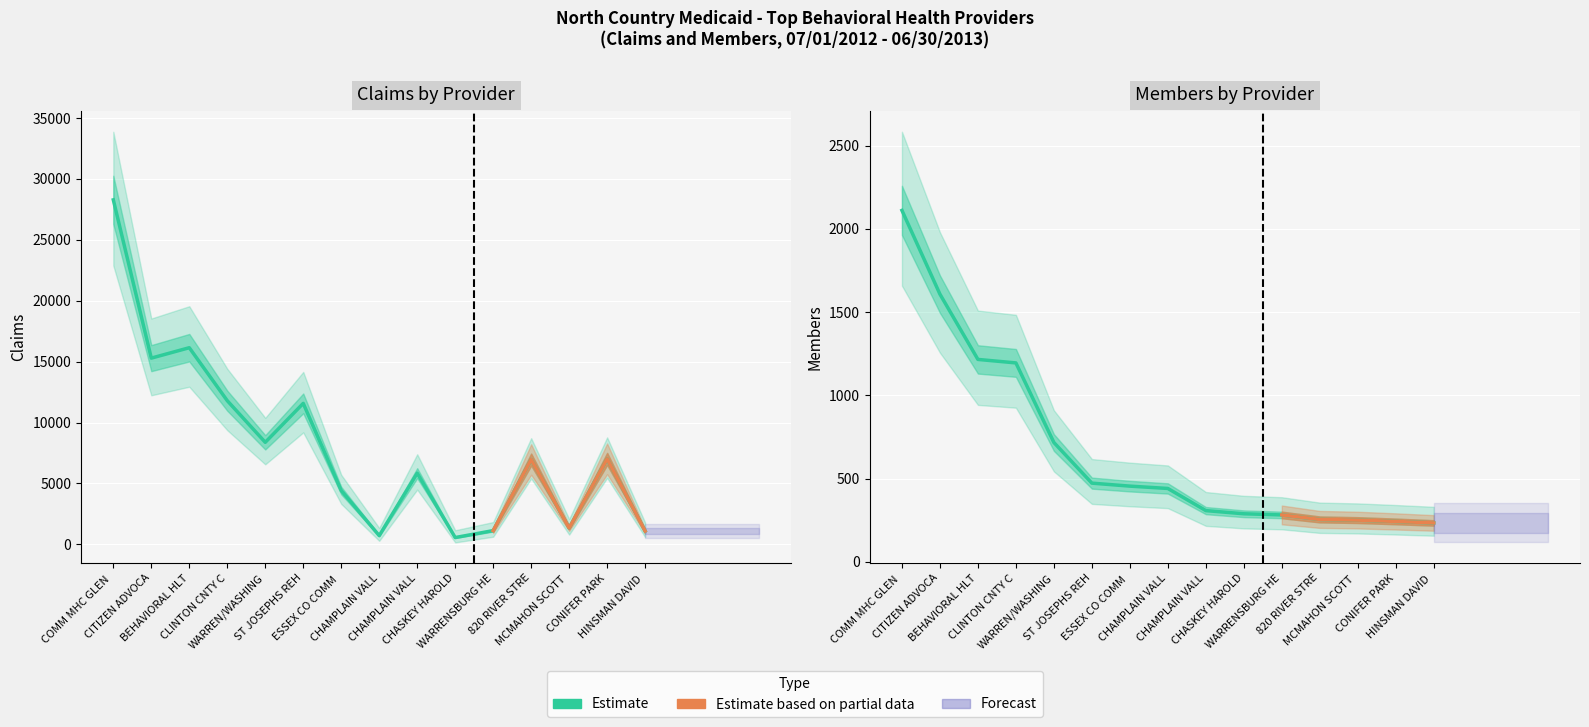

True or false: Claims and Members intersect in this chart.

False